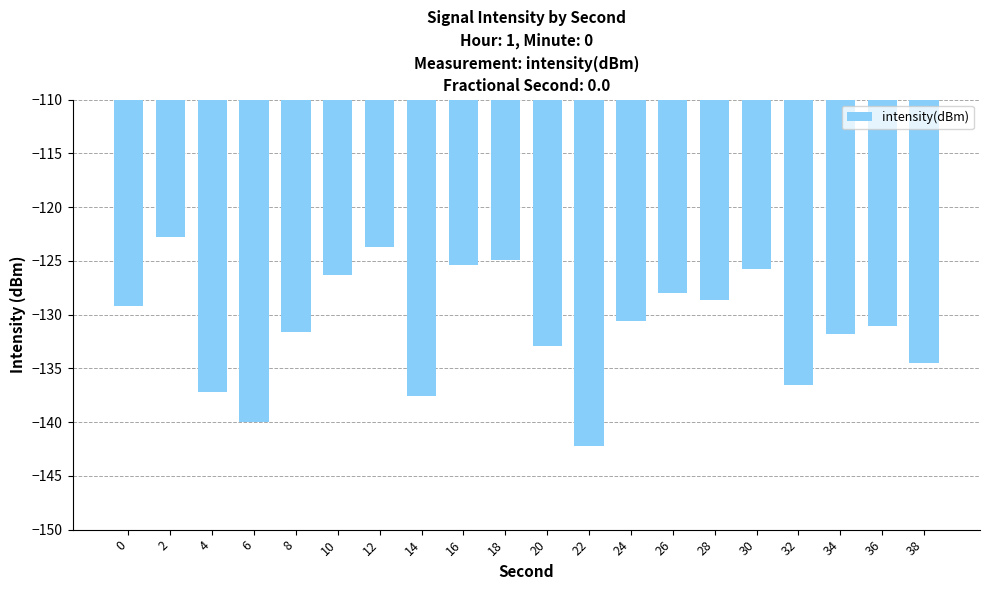

How many bars are there in total?

20